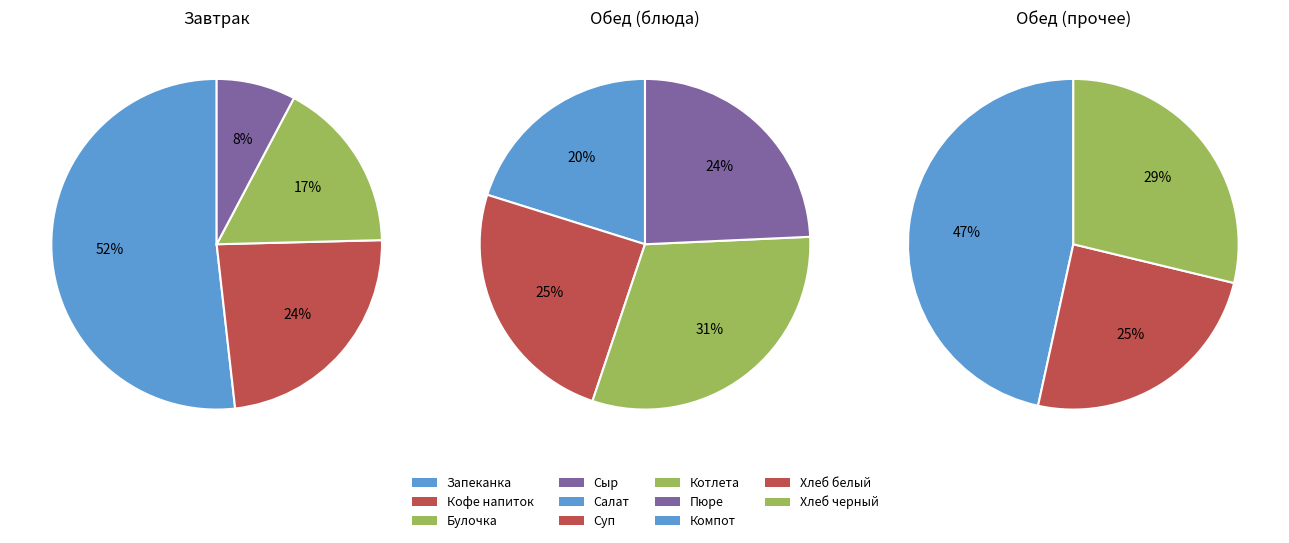

Is Картофельное пюре the majority of the pie?

No